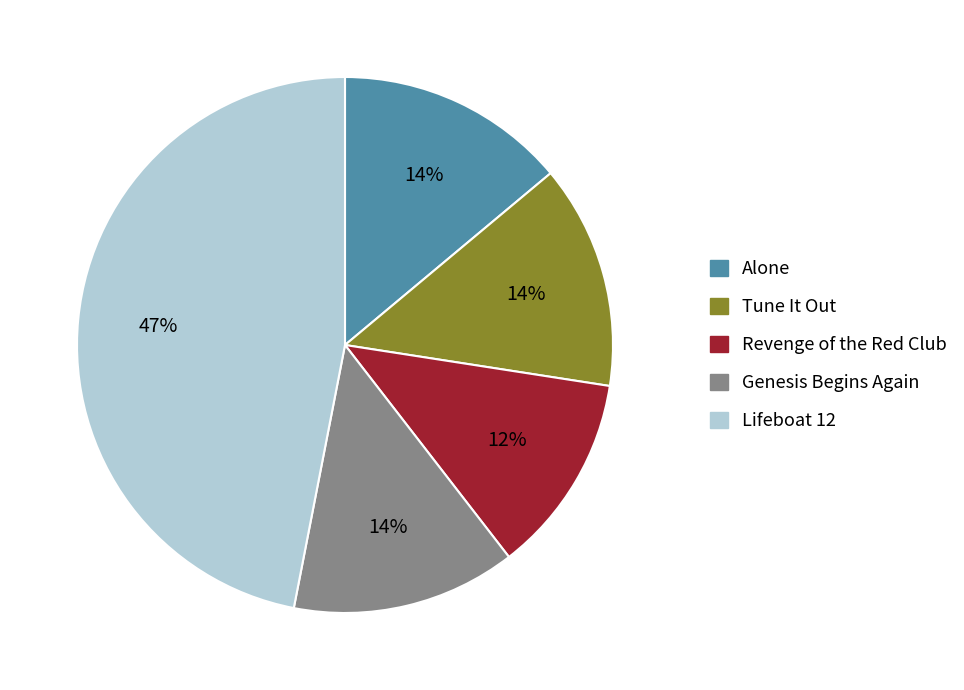

Does any single category account for the majority?

No